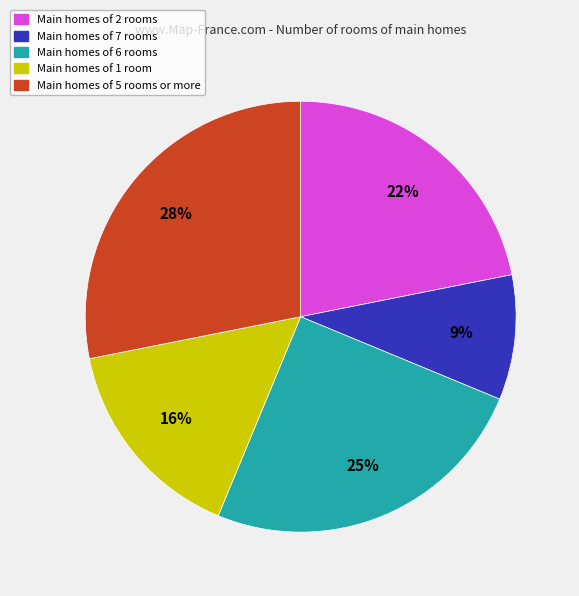

Is the sum of Main homes of 7 rooms and Main homes of 2 rooms greater than half?

No